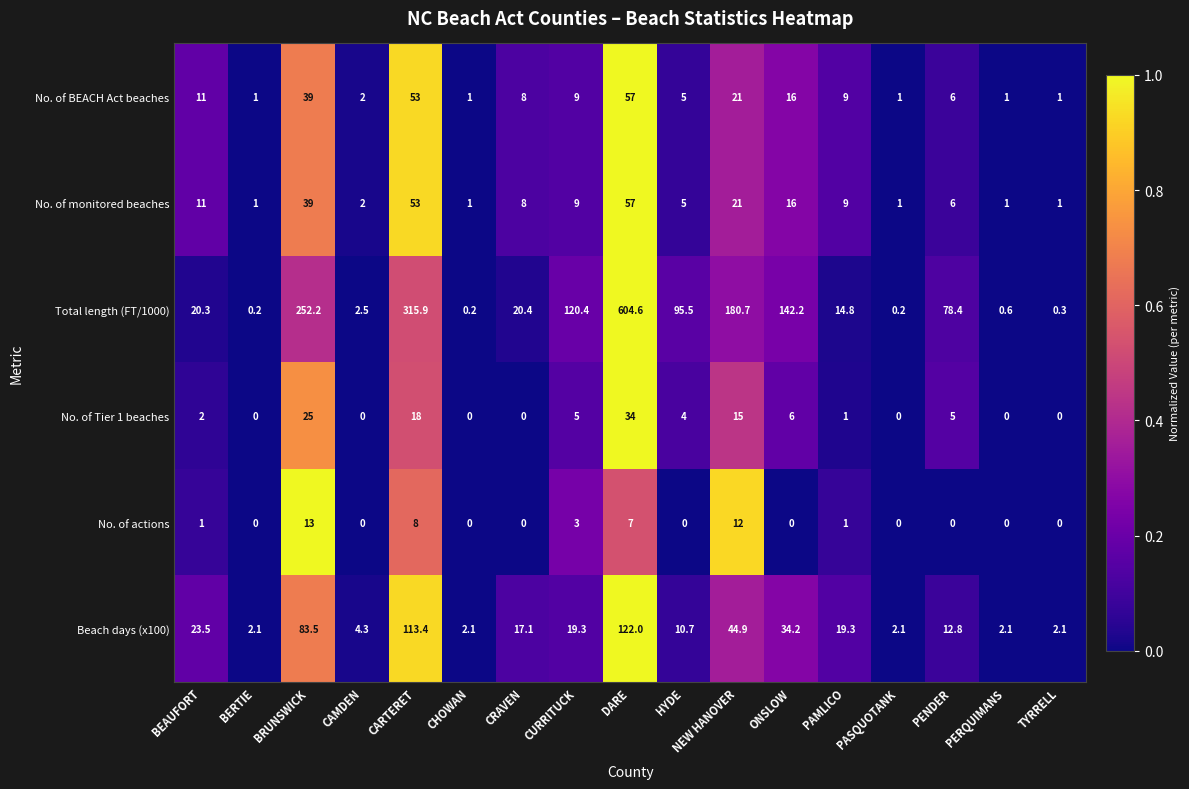

The No. of BEACH Act beaches series shows 5.0 at HYDE. True or false?

True